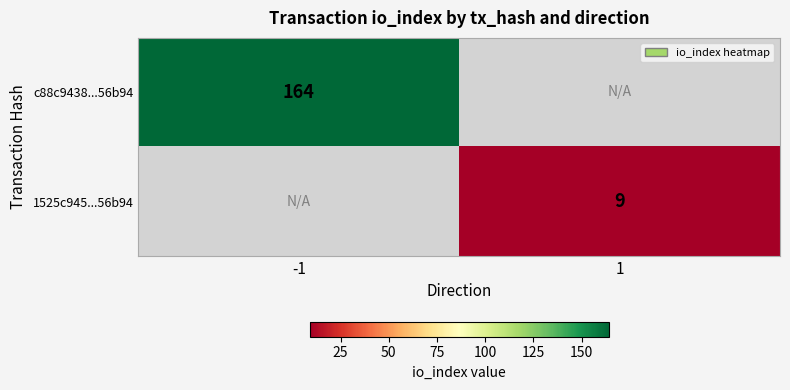

Is it true that 1525c945...56b94 equals 9 at 1?

True